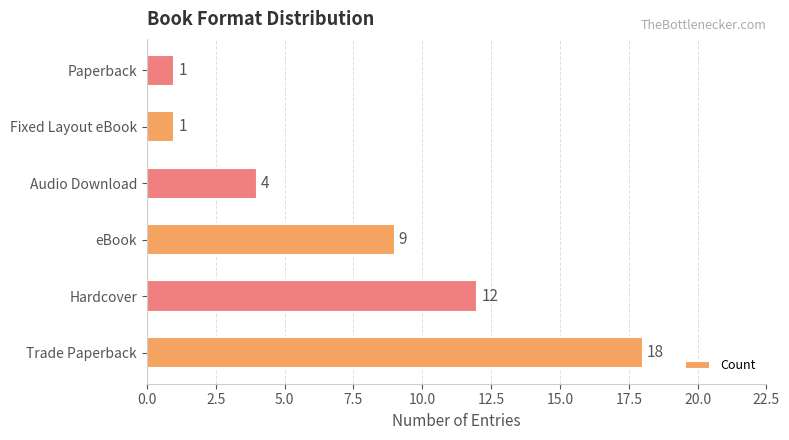

Count the number of data series in this chart.

1